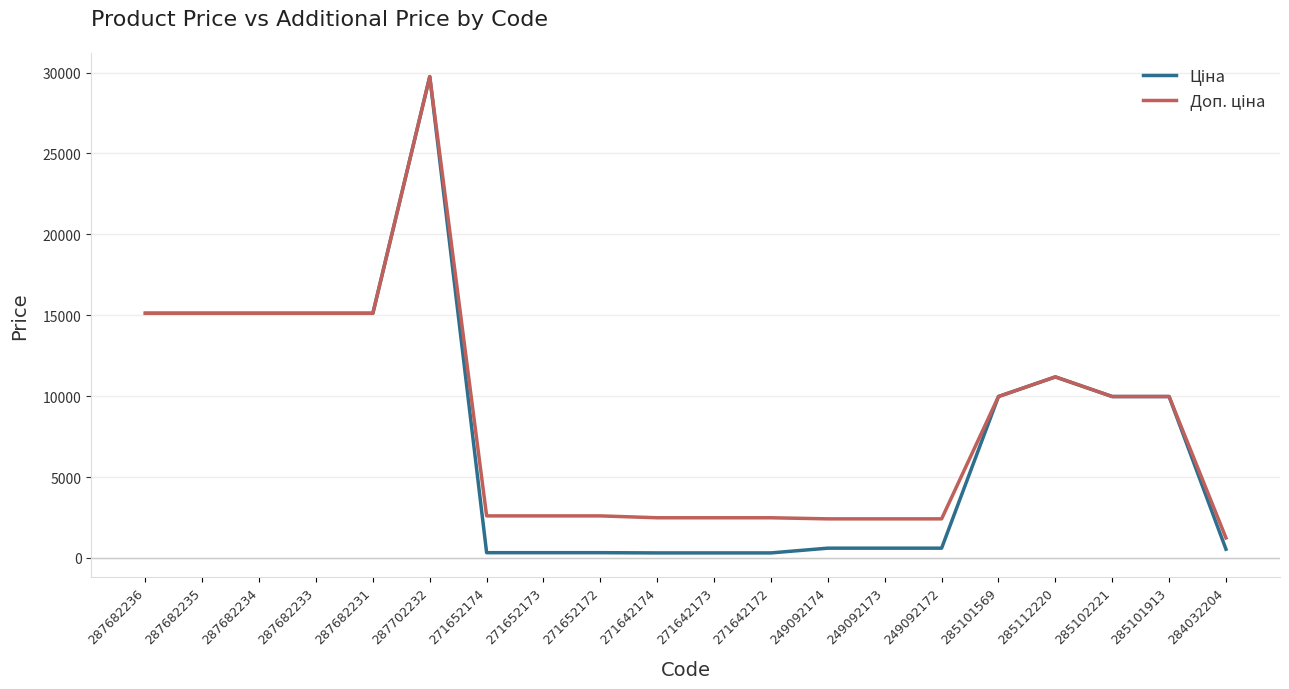

Which label corresponds to the largest value in the chart?

287702232